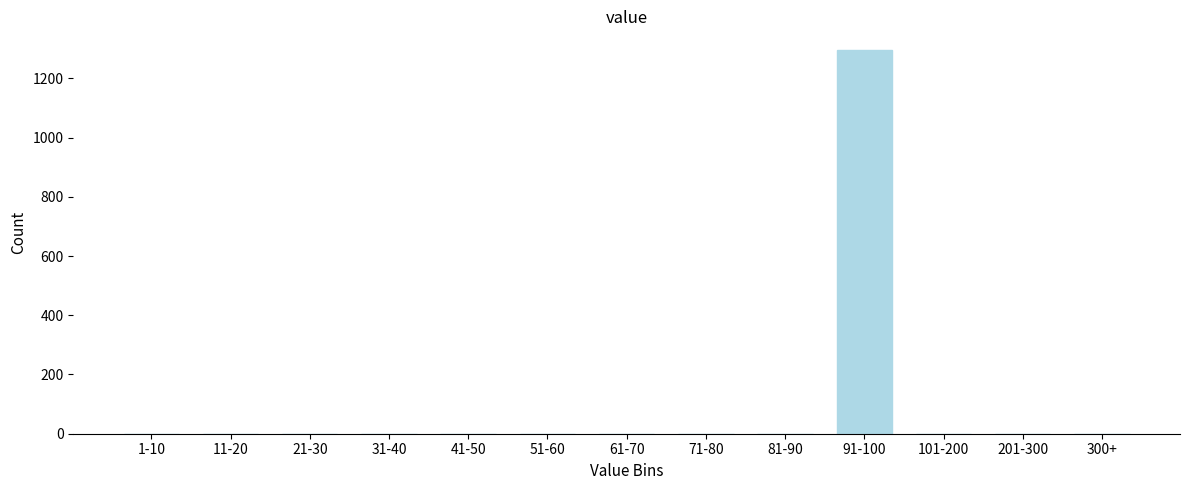

Reading left to right, extract all data points from this chart.

1-10=0	11-20=0	21-30=0	31-40=0	41-50=0	51-60=0	61-70=0	71-80=0	81-90=0	91-100=1294	101-200=0	201-300=0	300+=0